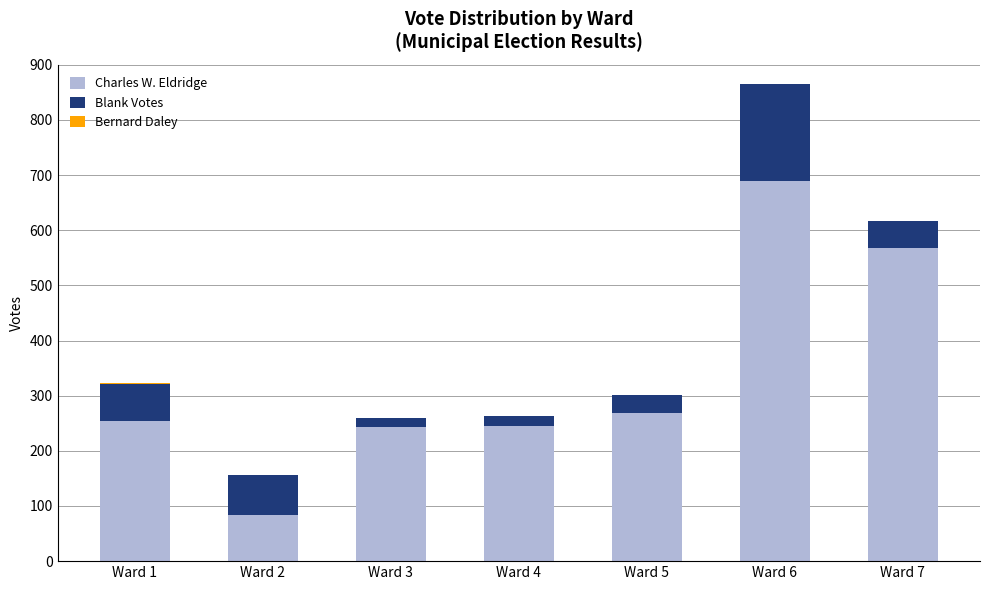

At which category is the sum across all series the highest?

Ward 6